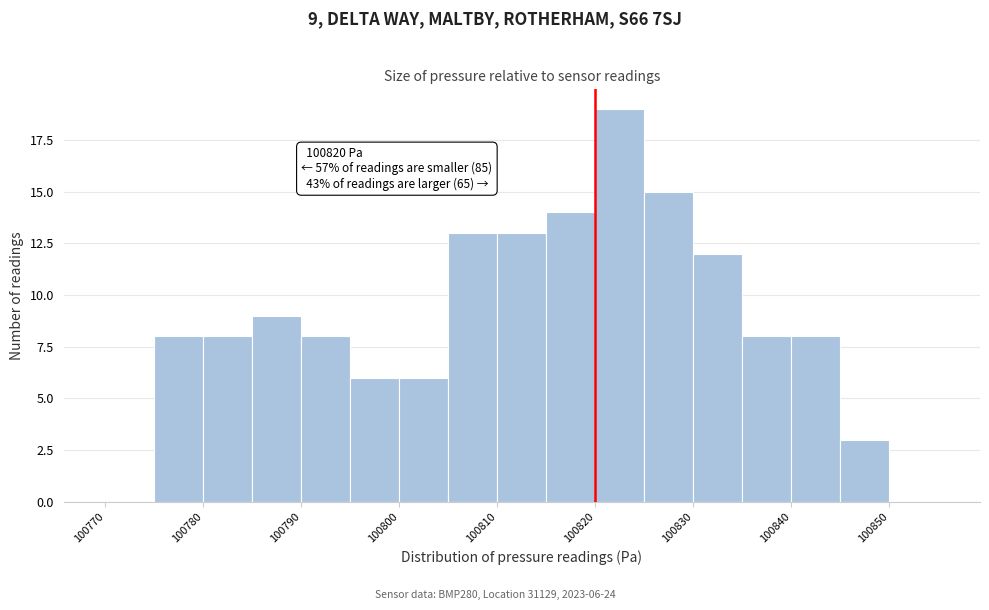

Which range on the x-axis has the tallest bar?

100820 to 100825